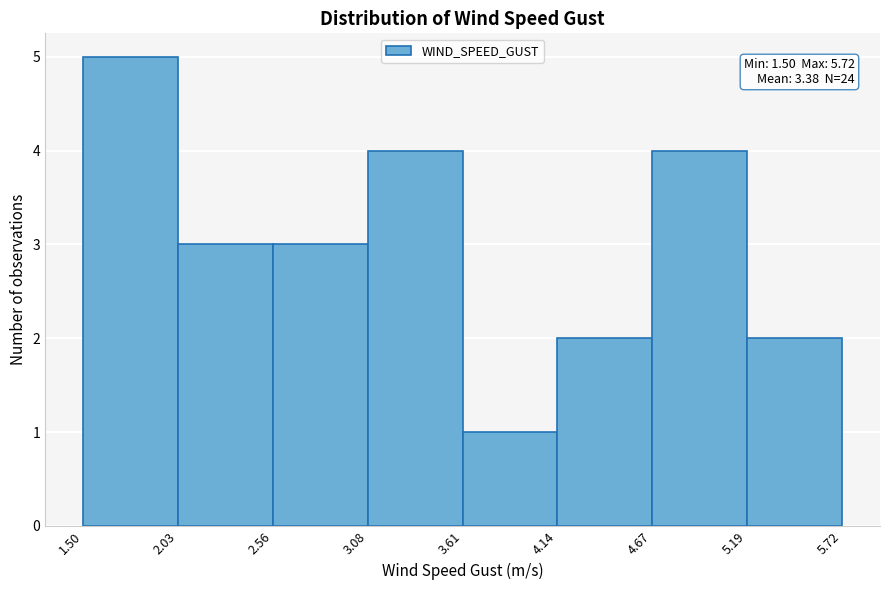

Which range on the x-axis has the tallest bar?

1.50 to 2.03